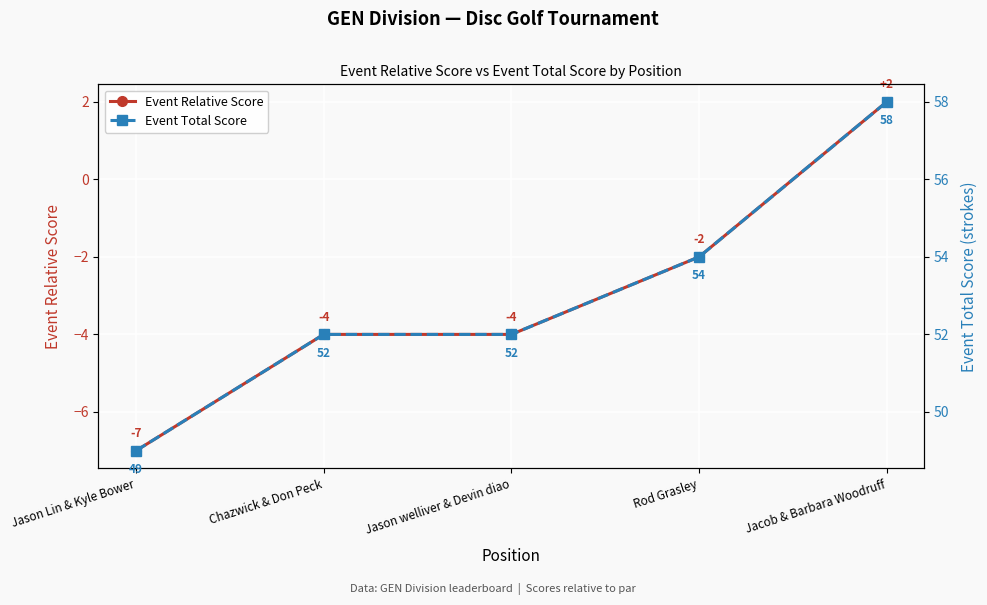

The value of Event Relative Score at Jason Lin & Kyle Bower is -7. True or false?

True